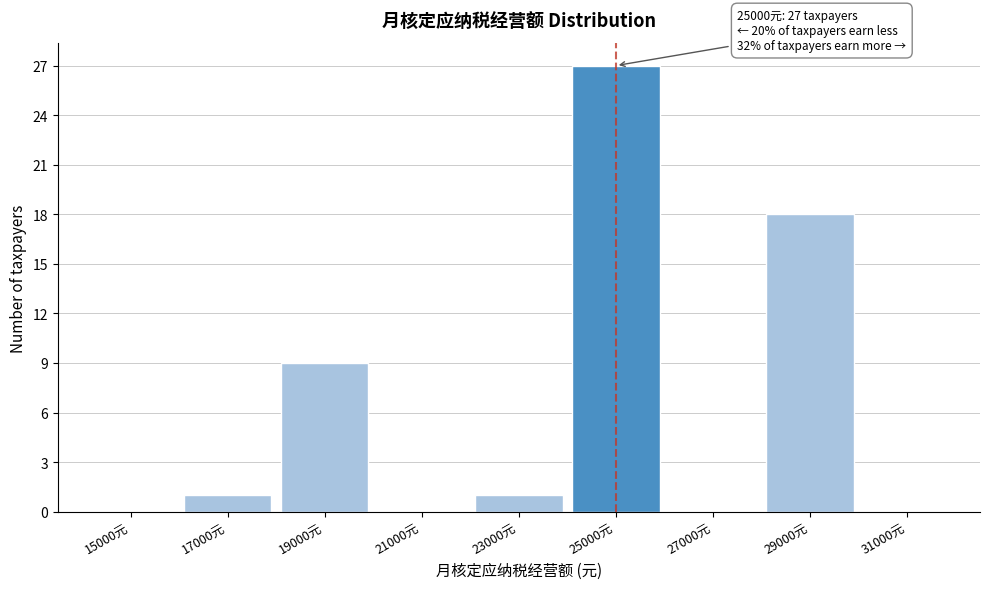

Reading left to right, transcribe all the data shown in this chart.

15000元=0	17000元=1	19000元=9	21000元=0	23000元=1	25000元=27	27000元=0	29000元=18	31000元=0